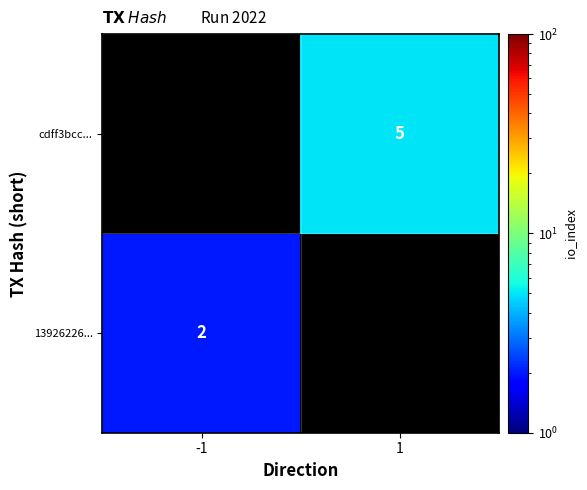

Is it true that 13926226... equals 2 at -1?

True